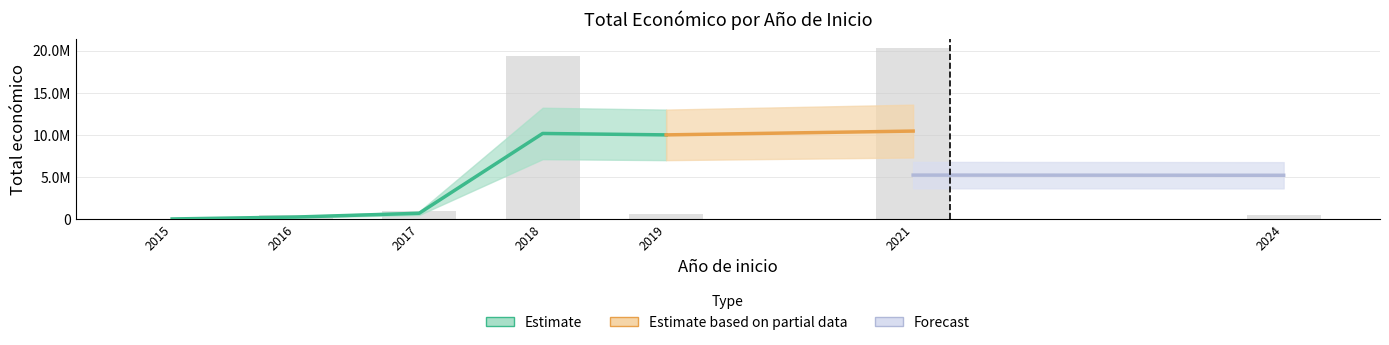

What is the minimum value shown in the chart?

2200